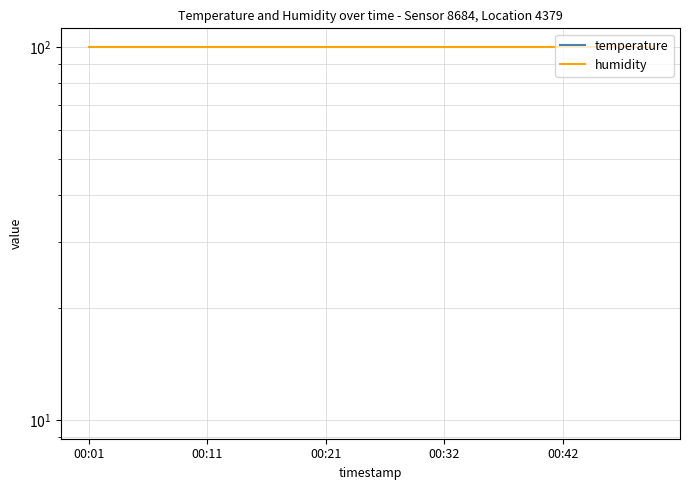

How many lines are shown in the chart?

2